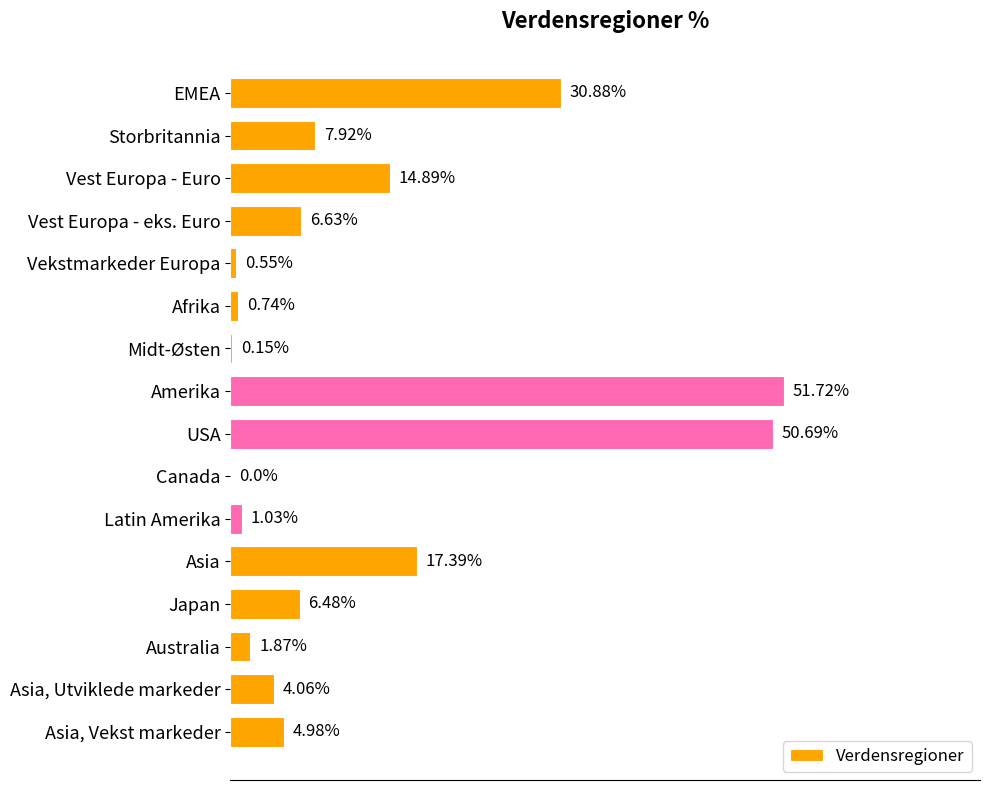

Which has a higher value, Canada or Afrika?

Afrika